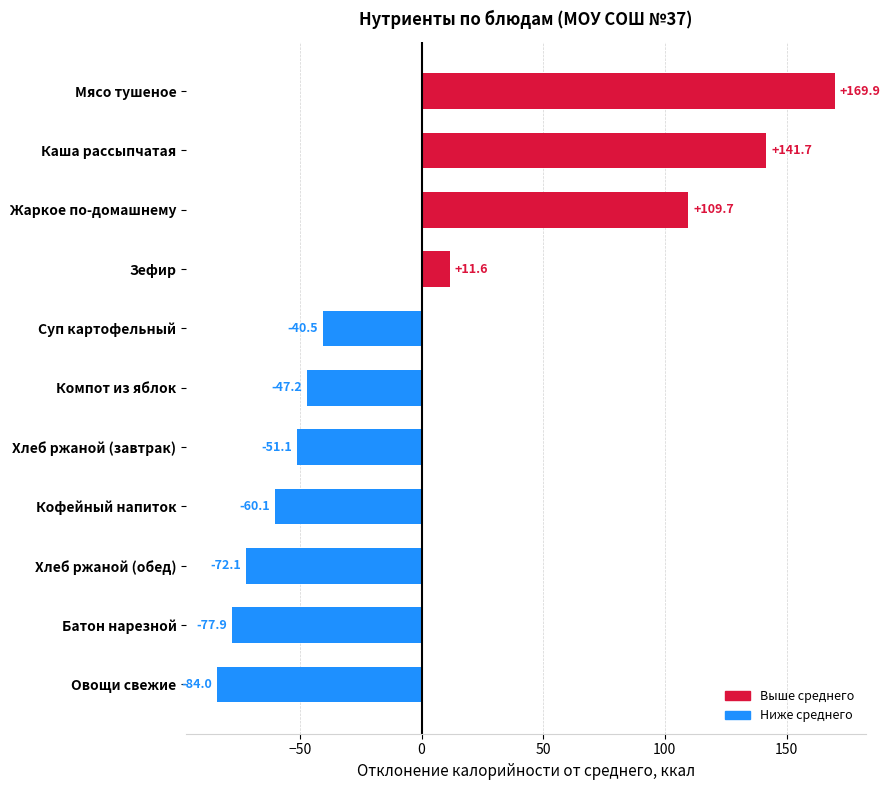

Where is the data nearest to the value 42?

Зефир